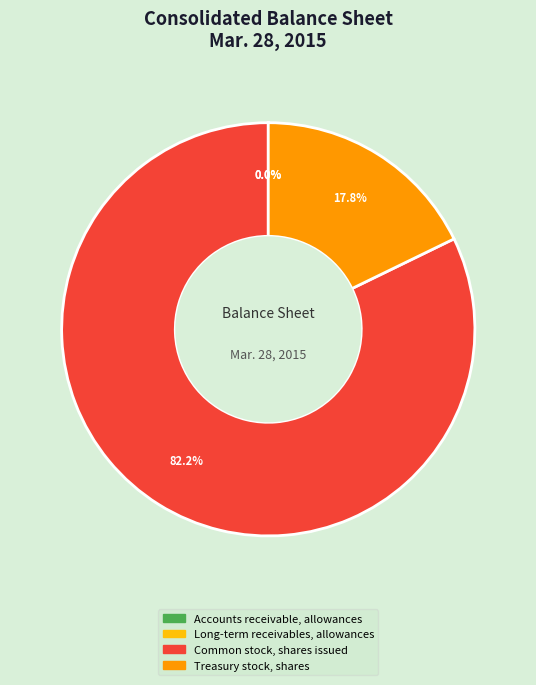

Which has a higher value, Treasury stock, shares or Common stock, shares issued?

Common stock, shares issued